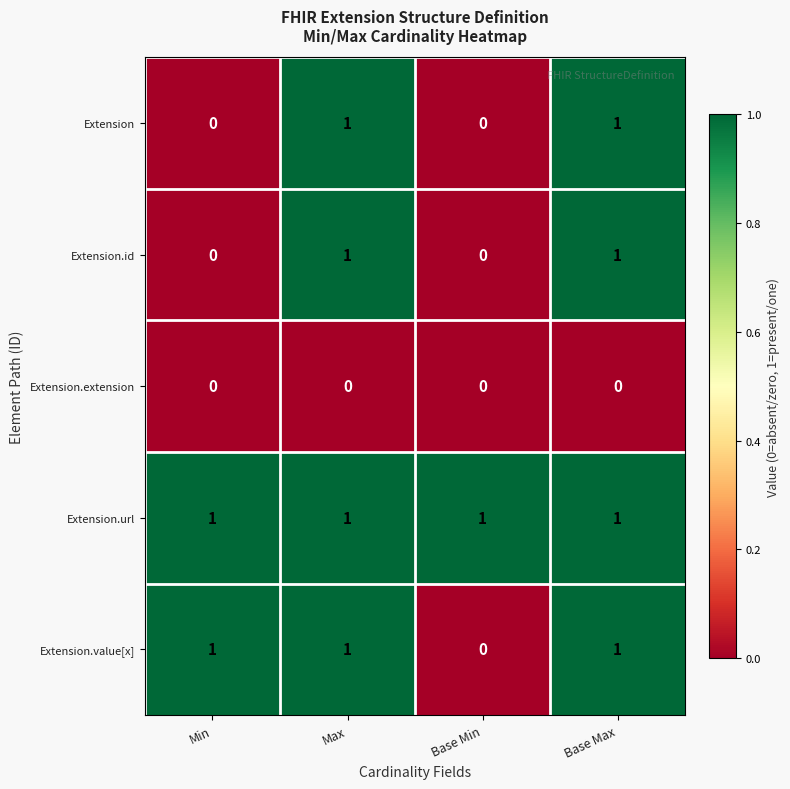

What is the total value across all series at Min?

2